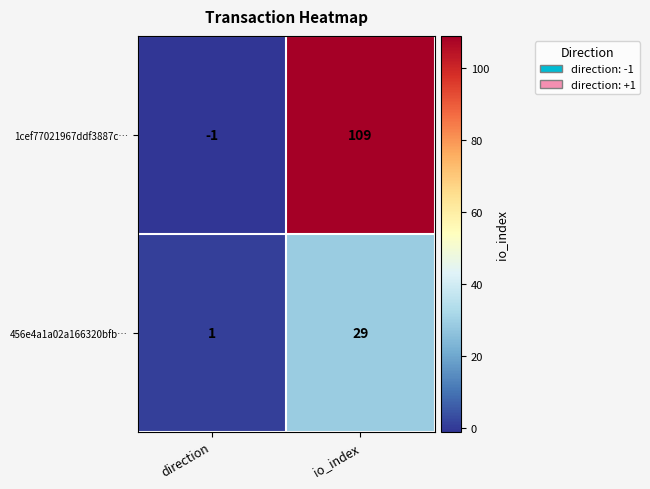

List the series in order of their peak value, lowest first.

456e4a1a02a166320bfb…, 1cef77021967ddf3887c…